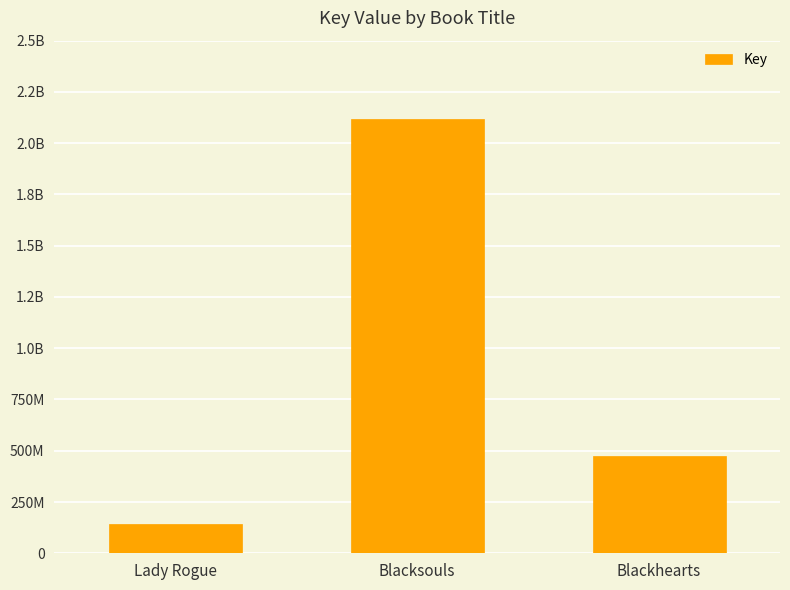

What is the average value?

911940128